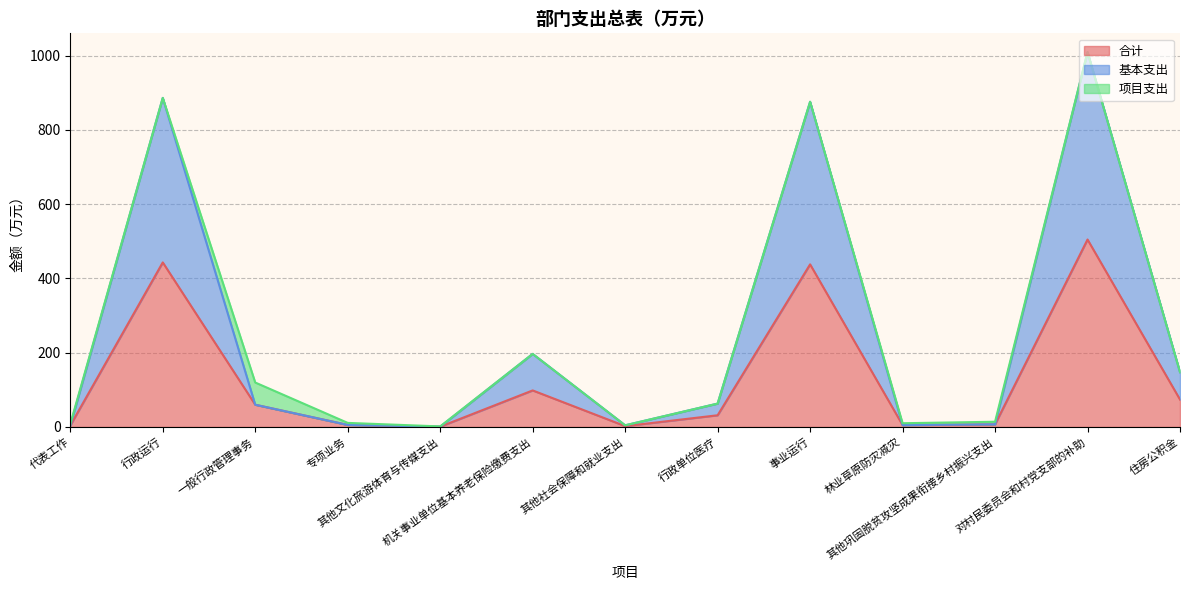

The 基本支出 series shows 7.0 at 其他巩固脱贫攻坚成果衔接乡村振兴支出. True or false?

True